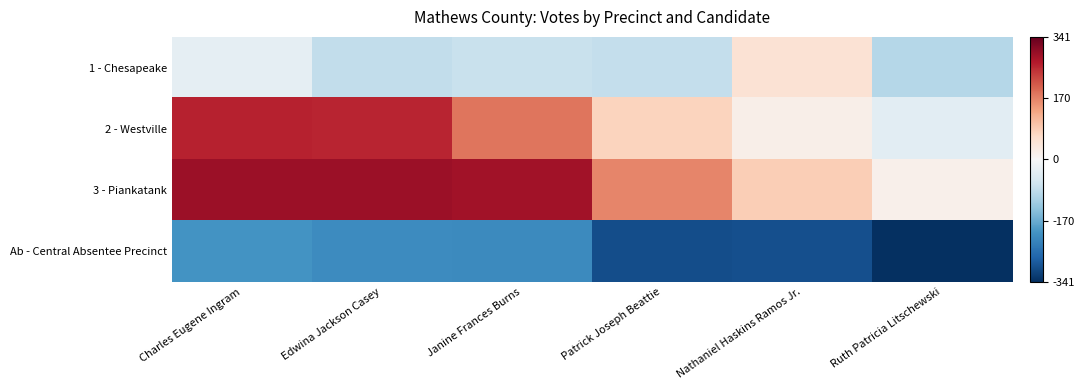

How many data points does each series have?

6